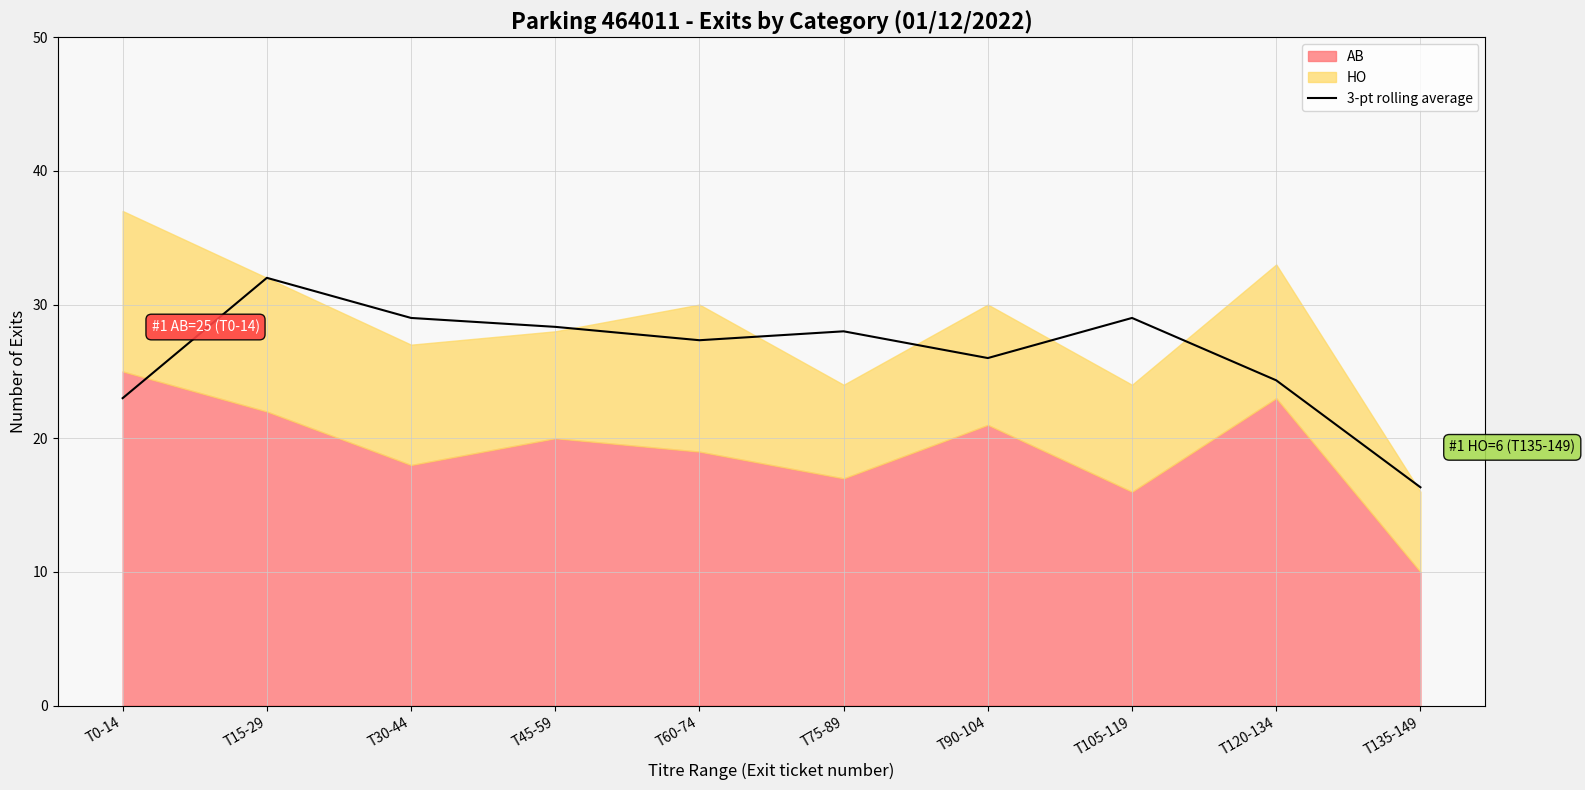

Does the chart display data point markers on the line(s)?

No